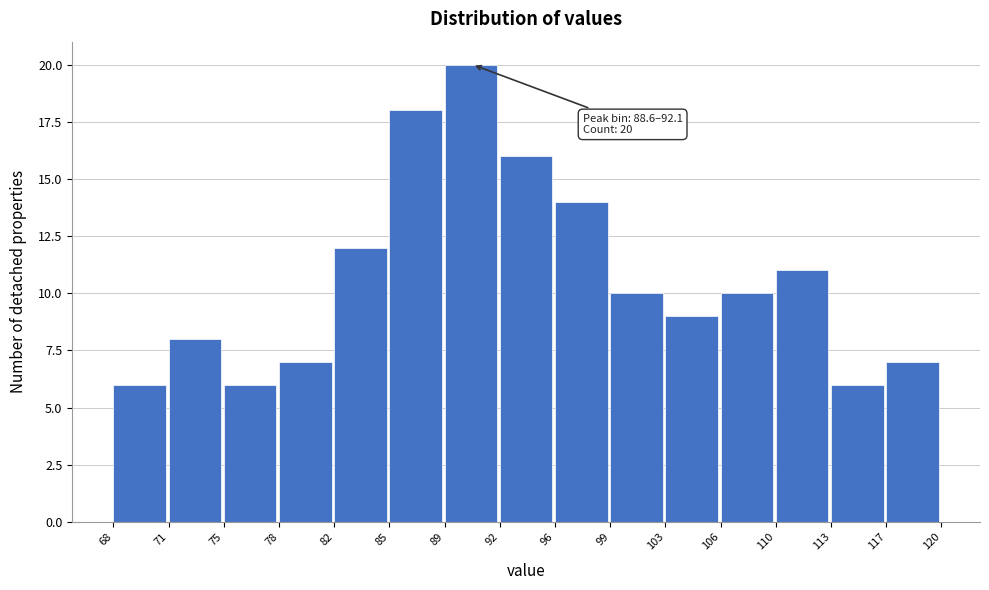

Over which range of the x-axis is the bar tallest?

89 to 92